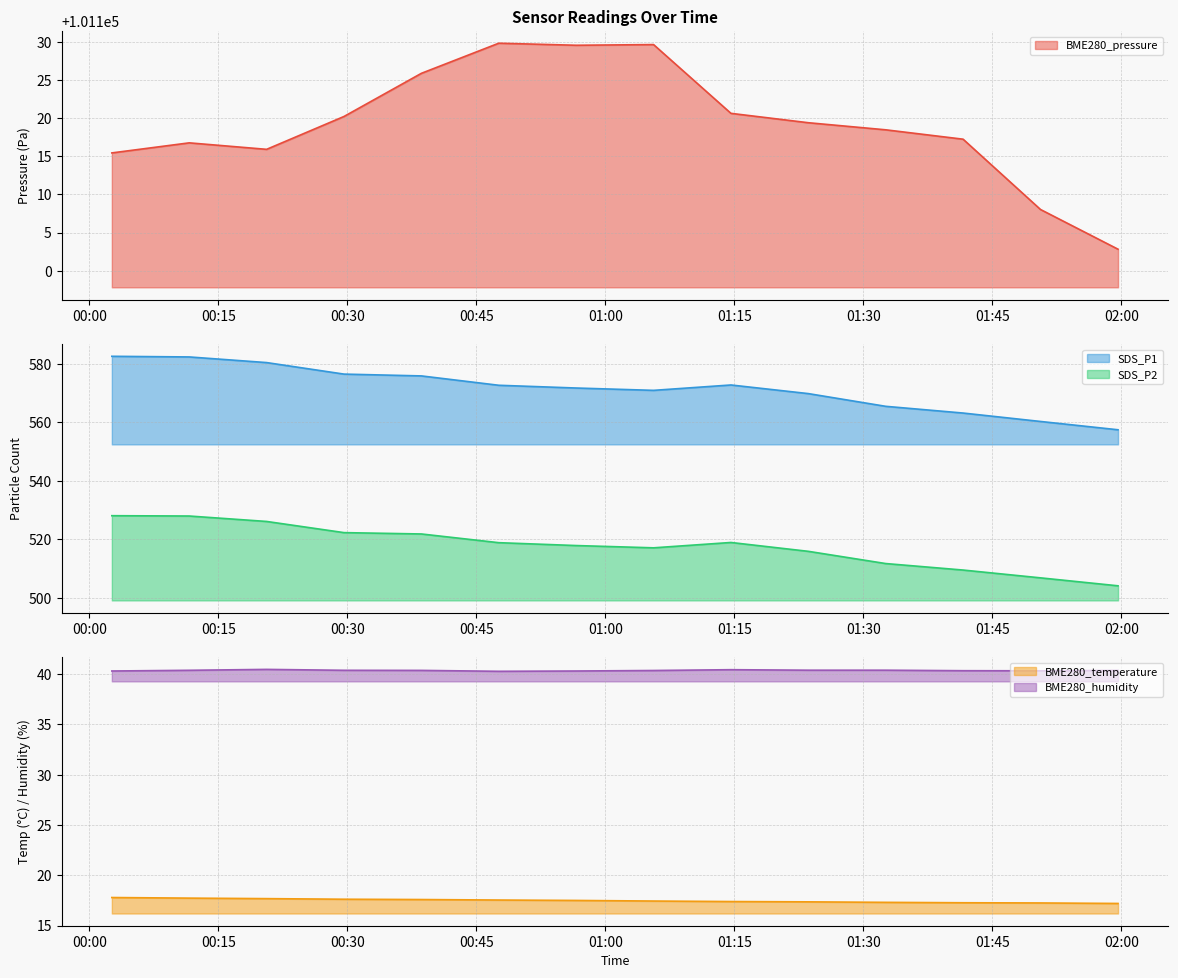

Count the number of categories in the chart.

14